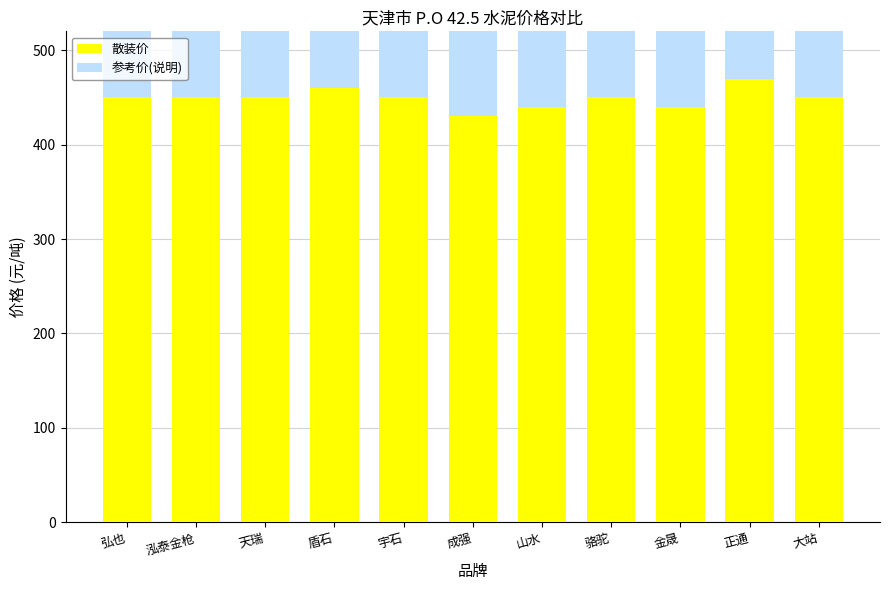

Where does the 参考价(说明) series first go above 440?

盾石